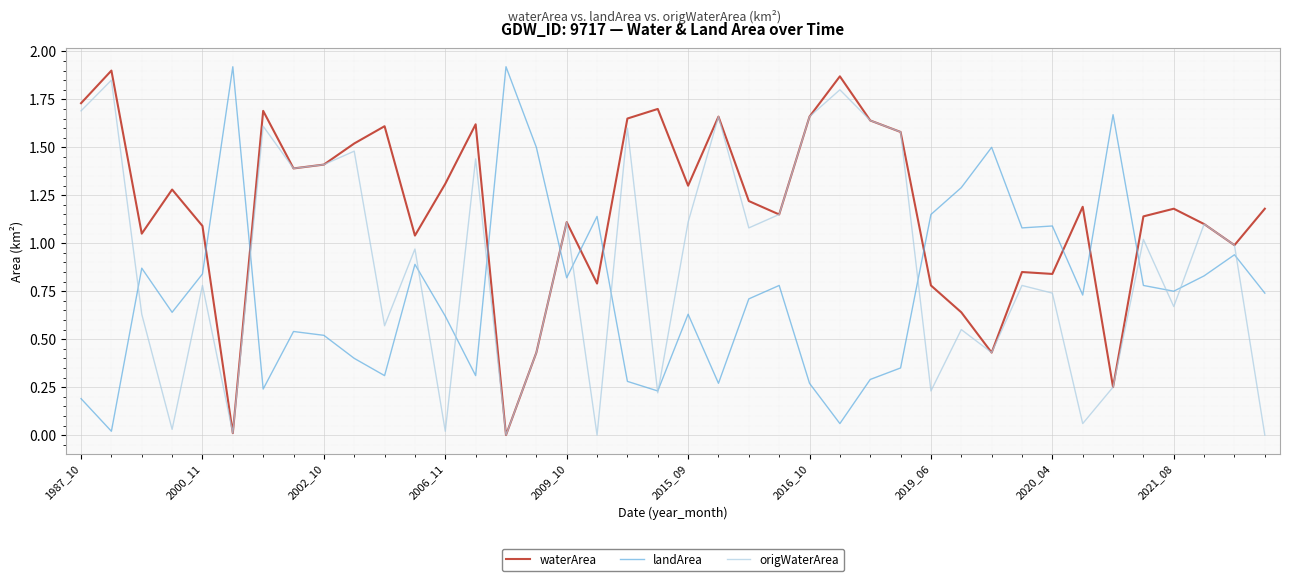

List the series in order of their overall mean, highest first.

waterArea, origWaterArea, landArea